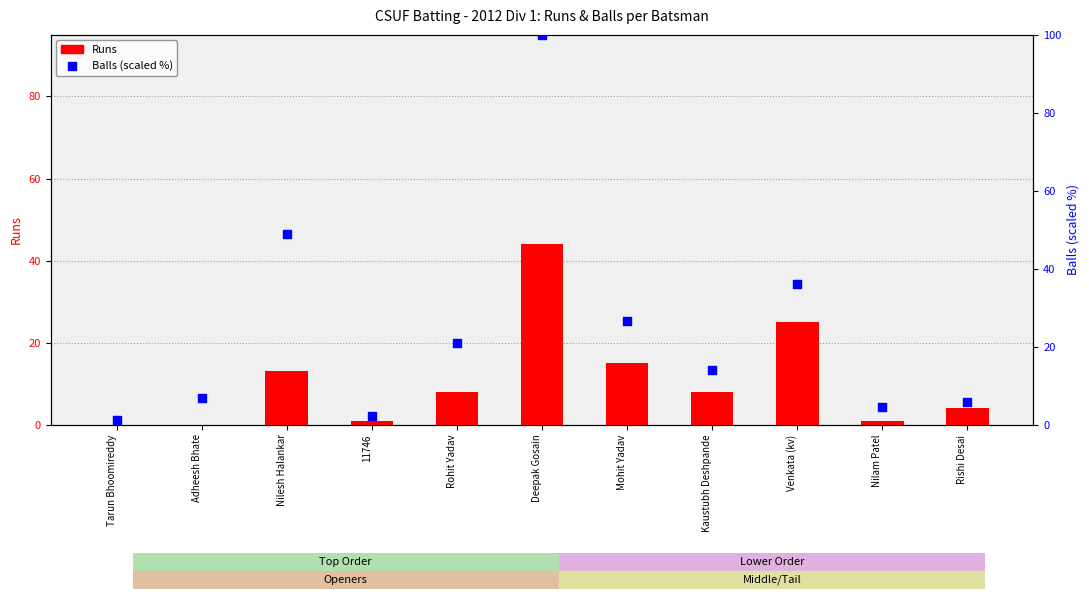

Which series reaches the maximum Y coordinate?

Balls (scaled)